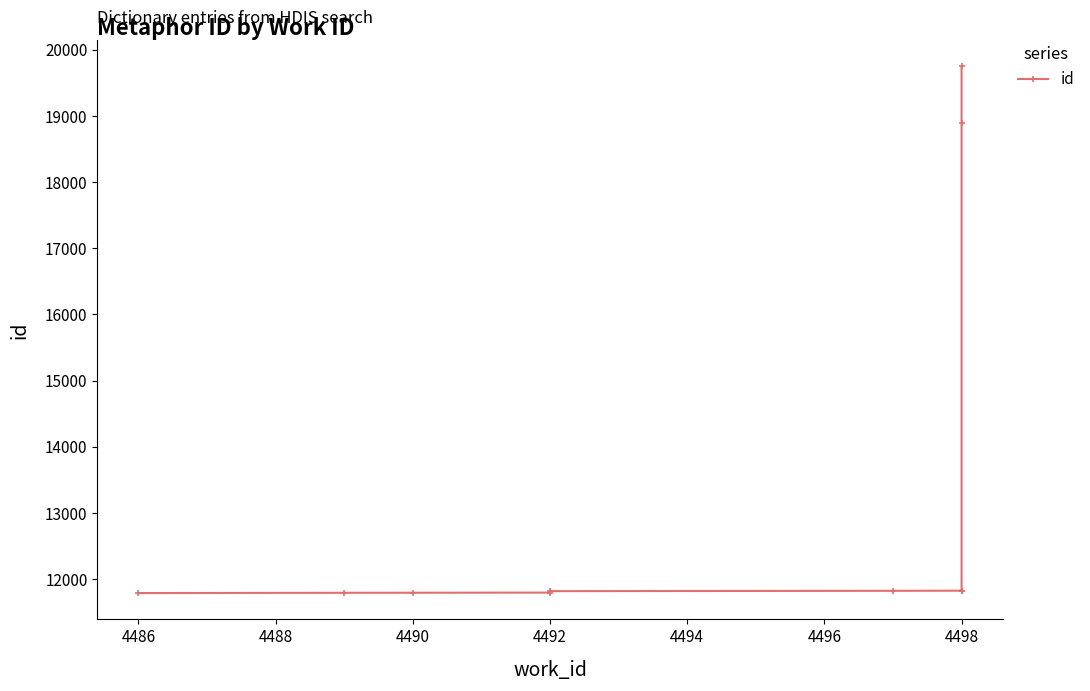

How many lines are shown in the chart?

1